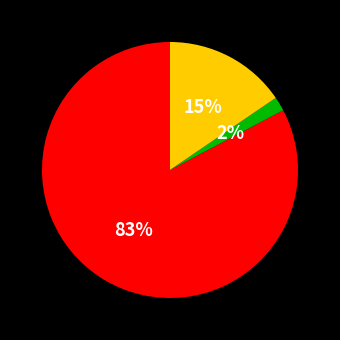

How many slices are in this pie chart?

3